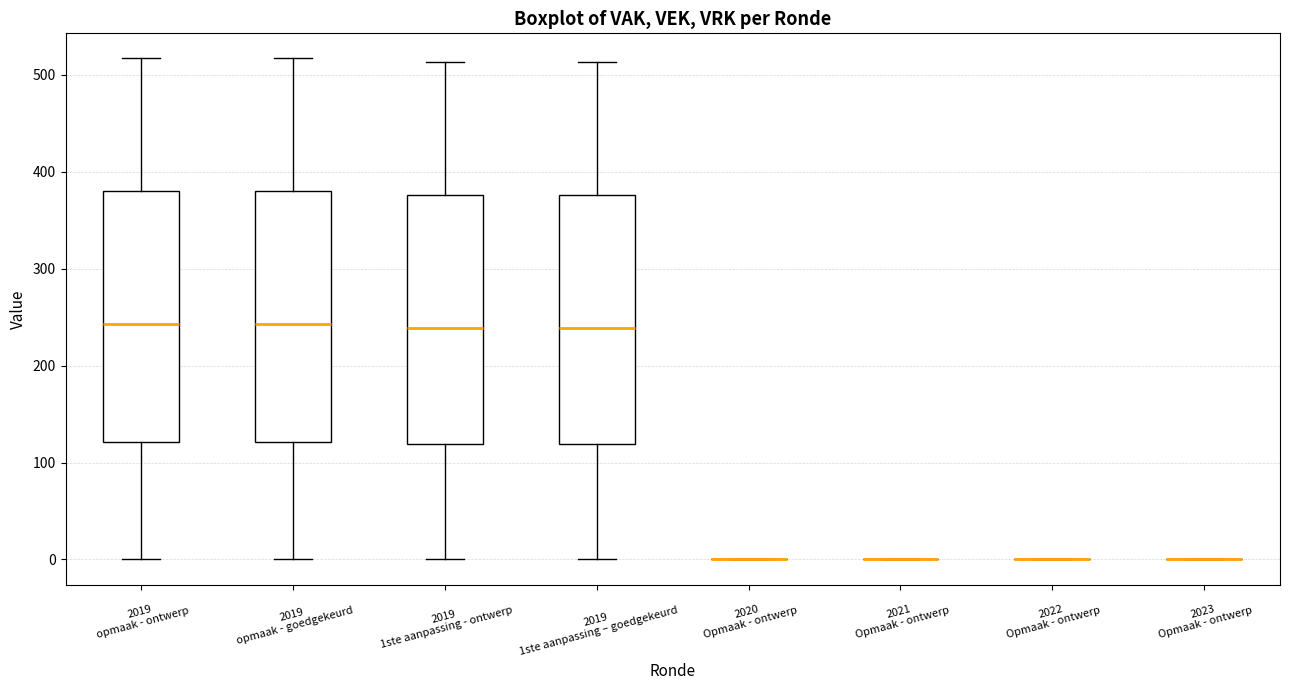

Reading left to right, read every box against the y-axis: the position of its median line, the range the box covers, and the ends of its whiskers. The values are not printed on the chart, so give them approximately, as read against the axis.

2019 opmaak - ontwerp: median 240, box 120 to 380, whiskers 0 to 520
2019 opmaak - goedgekeurd: median 240, box 120 to 380, whiskers 0 to 520
2019 1ste aanpassing - ontwerp: median 240, box 120 to 380, whiskers 0 to 510
2019 1ste aanpassing – goedgekeurd: median 240, box 120 to 380, whiskers 0 to 510
2020 Opmaak - ontwerp: box collapsed to a line at 0, whiskers 0 to 0
2021 Opmaak - ontwerp: box collapsed to a line at 0, whiskers 0 to 0
2022 Opmaak - ontwerp: box collapsed to a line at 0, whiskers 0 to 0
2023 Opmaak - ontwerp: box collapsed to a line at 0, whiskers 0 to 0